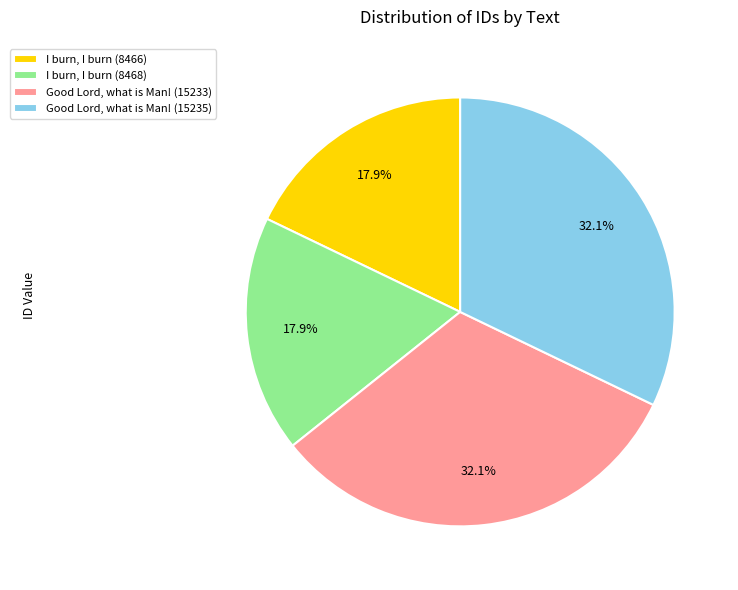

What percentage is NOT represented by I burn, I burn (8468)?

82.1%